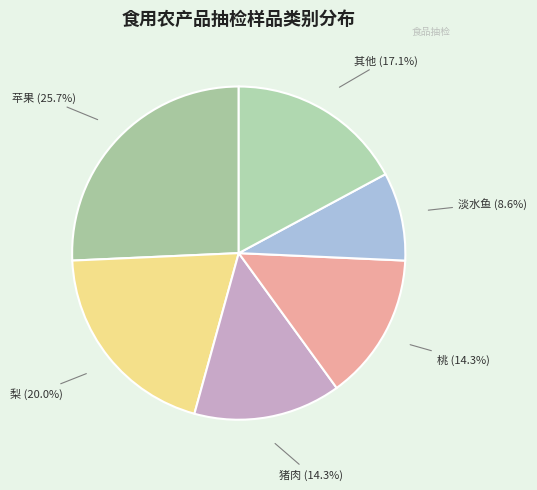

Count the number of slices in the pie.

6